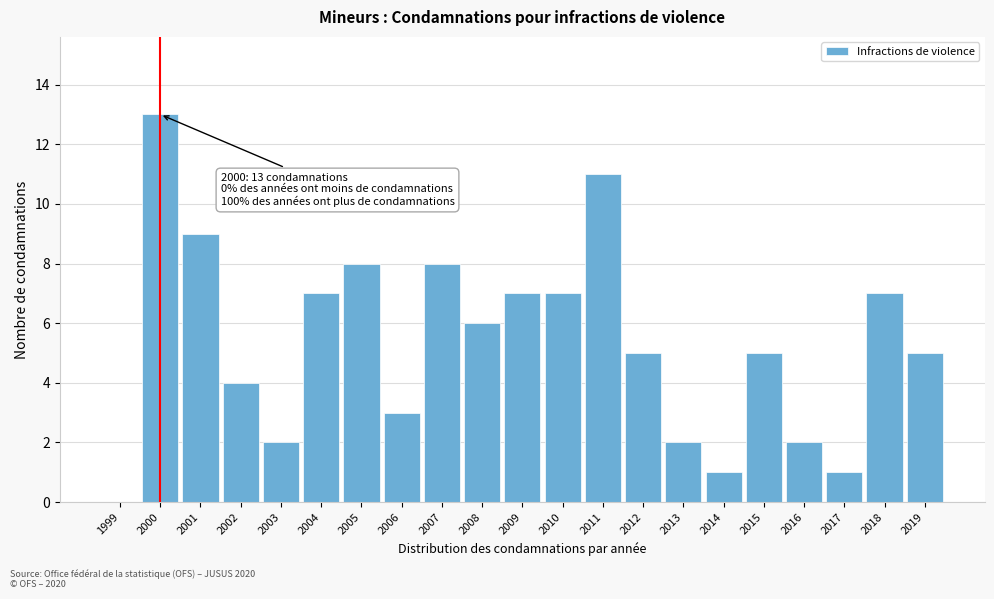

Reading left to right, transcribe all the data shown in this chart.

1999=0	2000=13	2001=9	2002=4	2003=2	2004=7	2005=8	2006=3	2007=8	2008=6	2009=7	2010=7	2011=11	2012=5	2013=2	2014=1	2015=5	2016=2	2017=1	2018=7	2019=5